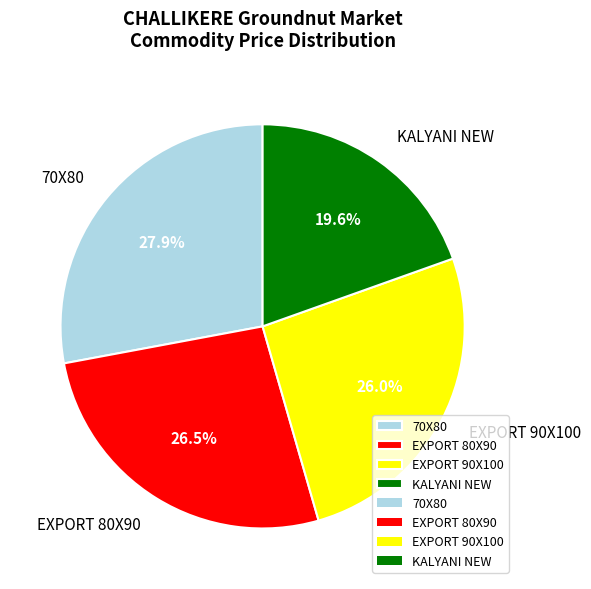

What is the ratio of the value at EXPORT 80X90 to the value at KALYANI NEW?

1.4